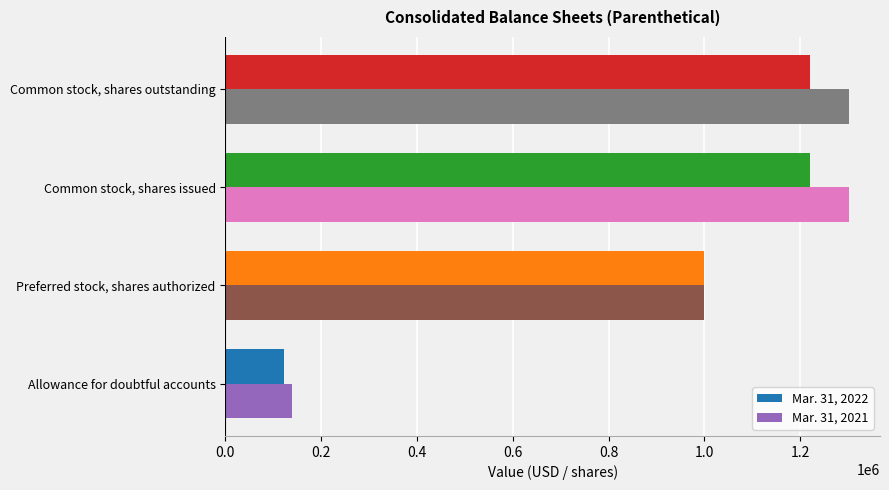

Rank the series by their average value, from lowest to highest.

Mar. 31, 2022, Mar. 31, 2021